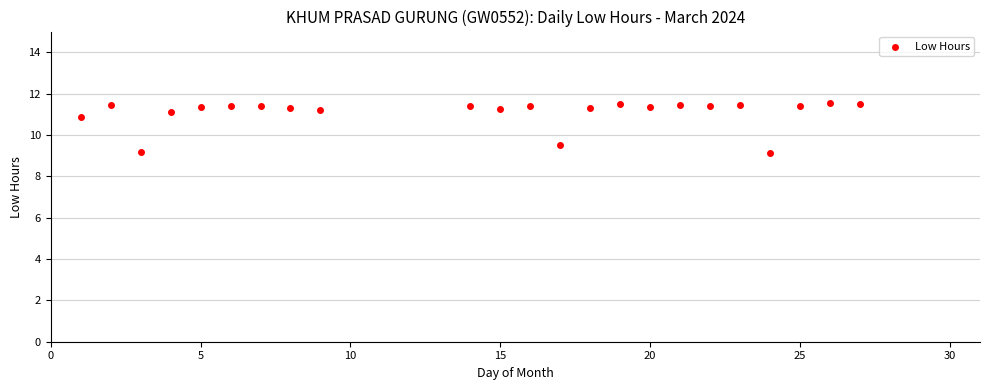

What is the range of X values (max minus min)?

26.0